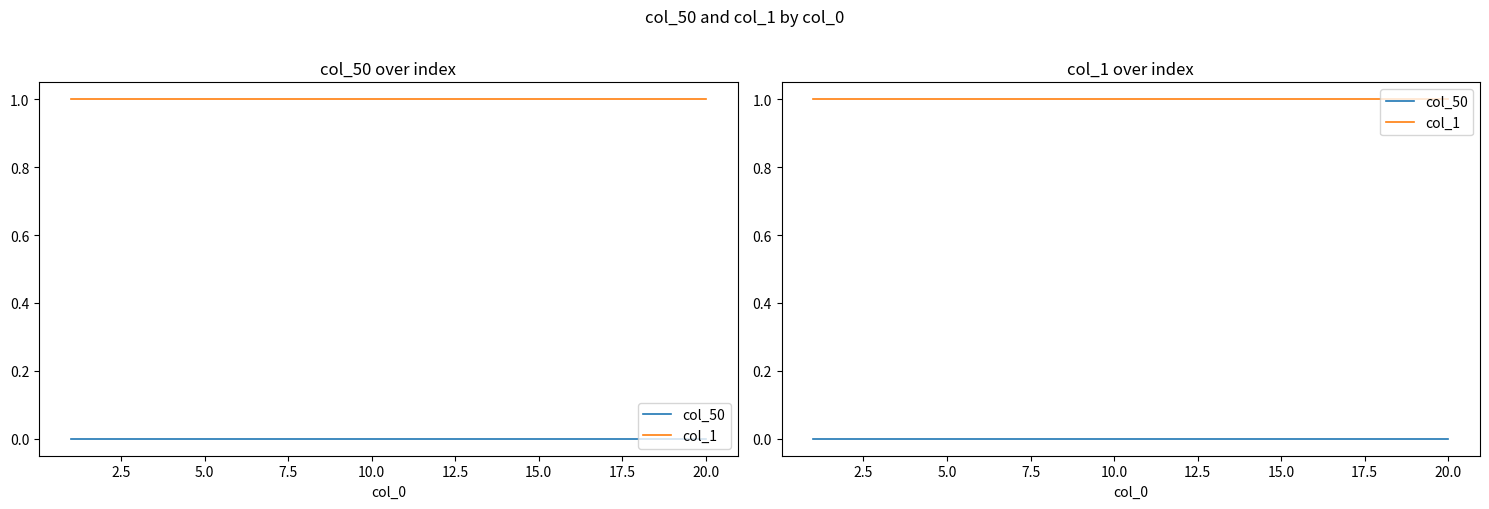

Which series has the largest total across all categories?

col_1